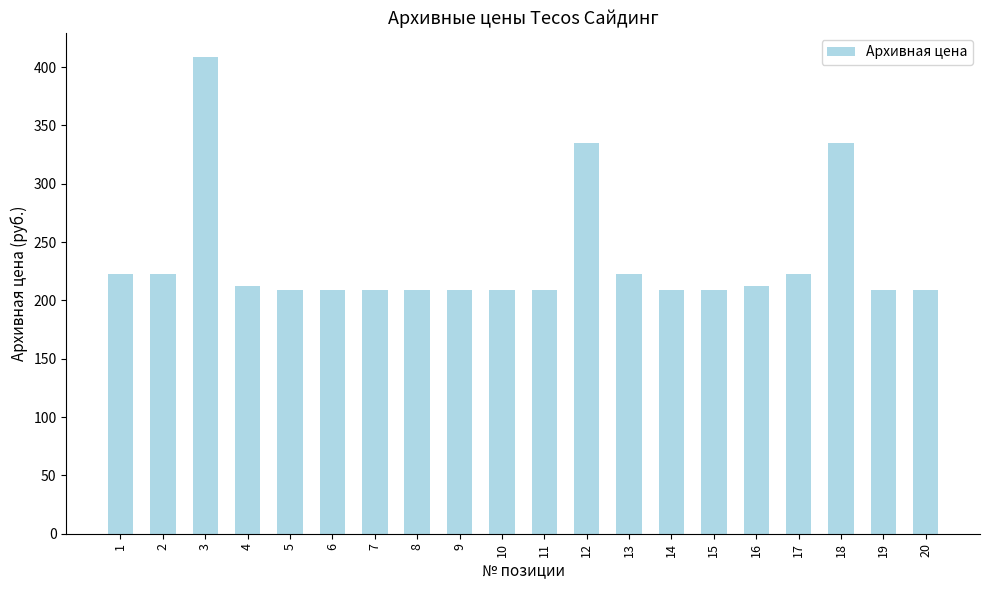

Reading left to right, list all the values displayed in this chart.

223	223	409	212	209	209	209	209	209	209	209	335	223	209	209	212	223	335	209	209